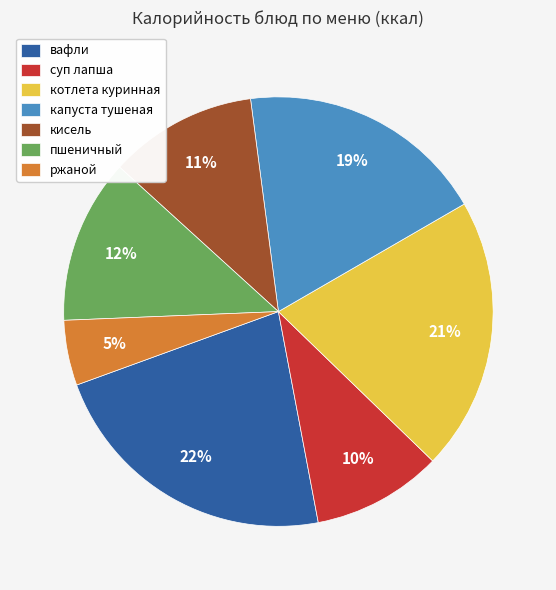

Rank the categories by value from highest to lowest.

вафли, котлета куринная, капуста тушеная, пшеничный, кисель, суп лапша, ржаной